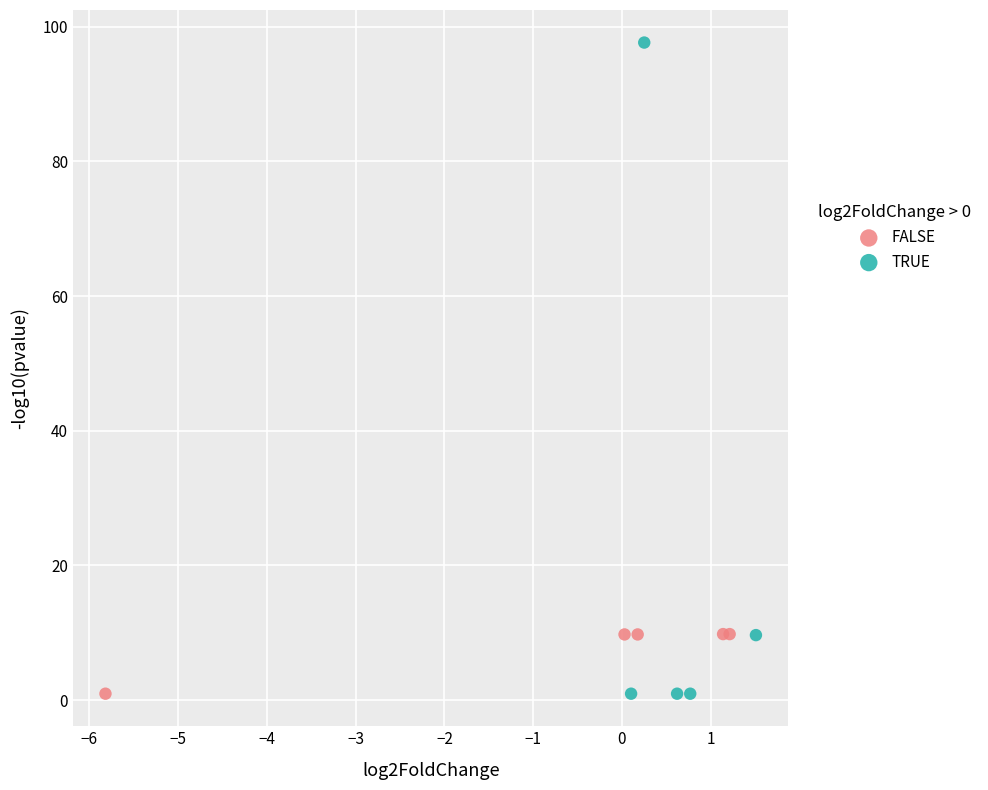

What are all the series names shown in the legend?

FALSE, TRUE